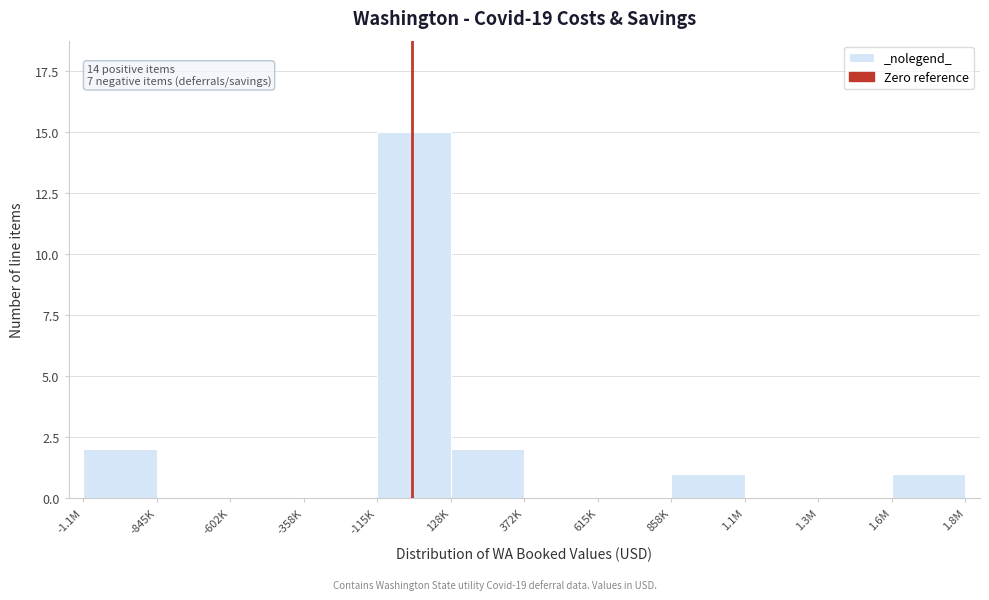

Reading right to left, what are all the values shown in this chart?

1.8M=1	1.3M=0	1.1M=0	858K=1	615K=0	372K=0	128K=2	-115K=15	-358K=0	-602K=0	-845K=0	-1.1M=2